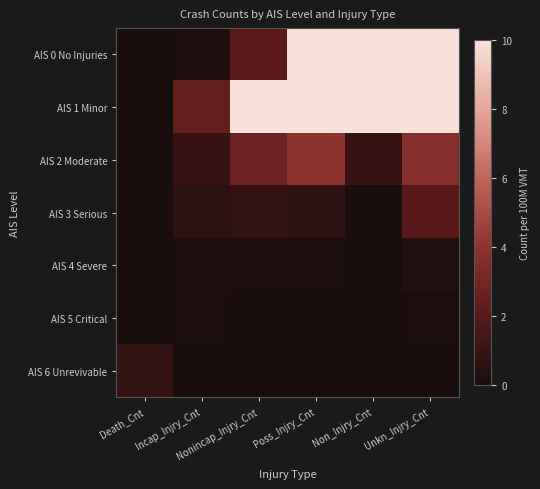

What is the spread (max minus min) of values at Non_Injry_Cnt?

445.6